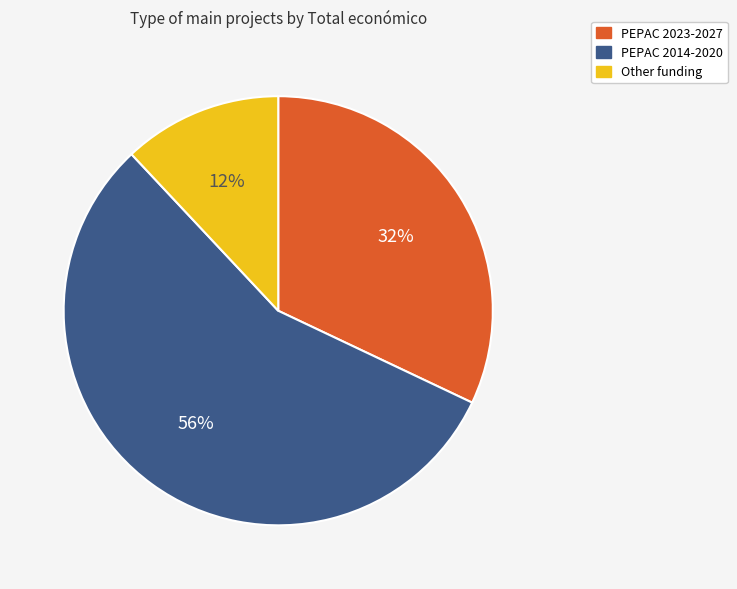

Is there a majority slice in this chart?

Yes